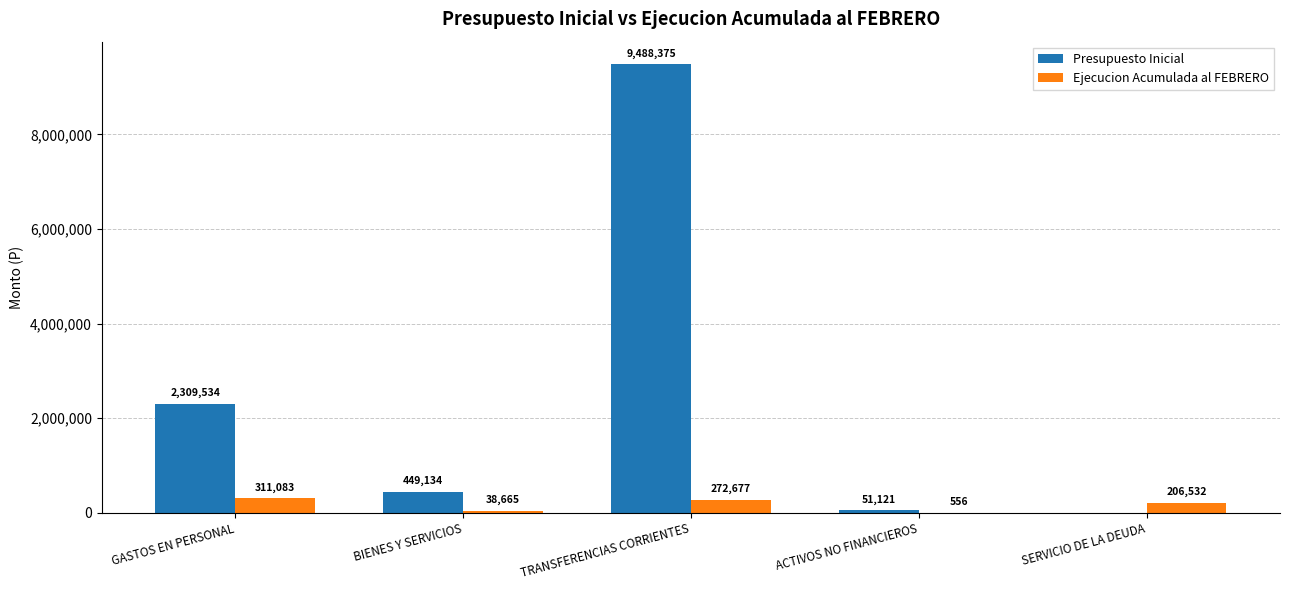

Reading left to right, what are all the values shown in this chart?

Presupuesto Inicial: GASTOS EN PERSONAL=2309534	BIENES Y SERVICIOS=449134	TRANSFERENCIAS CORRIENTES=9488375	ACTIVOS NO FINANCIEROS=51121	SERVICIO DE LA DEUDA=0
Ejecucion Acumulada al FEBRERO: GASTOS EN PERSONAL=311083	BIENES Y SERVICIOS=38665	TRANSFERENCIAS CORRIENTES=272677	ACTIVOS NO FINANCIEROS=556	SERVICIO DE LA DEUDA=206532